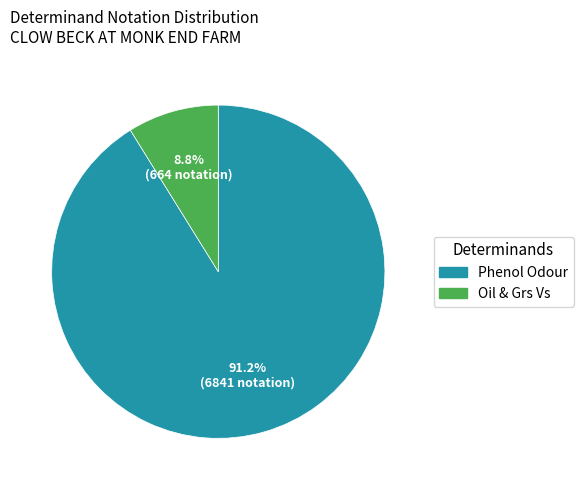

Rank the categories by value from highest to lowest.

Phenol Odour, Oil & Grs Vs